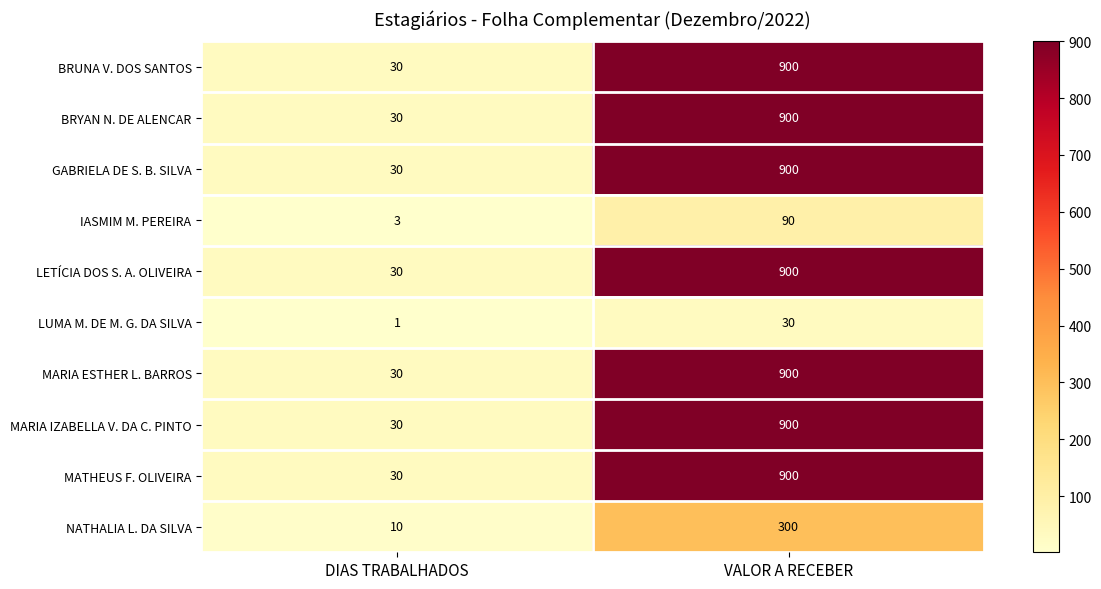

Count the number of data series in this chart.

10